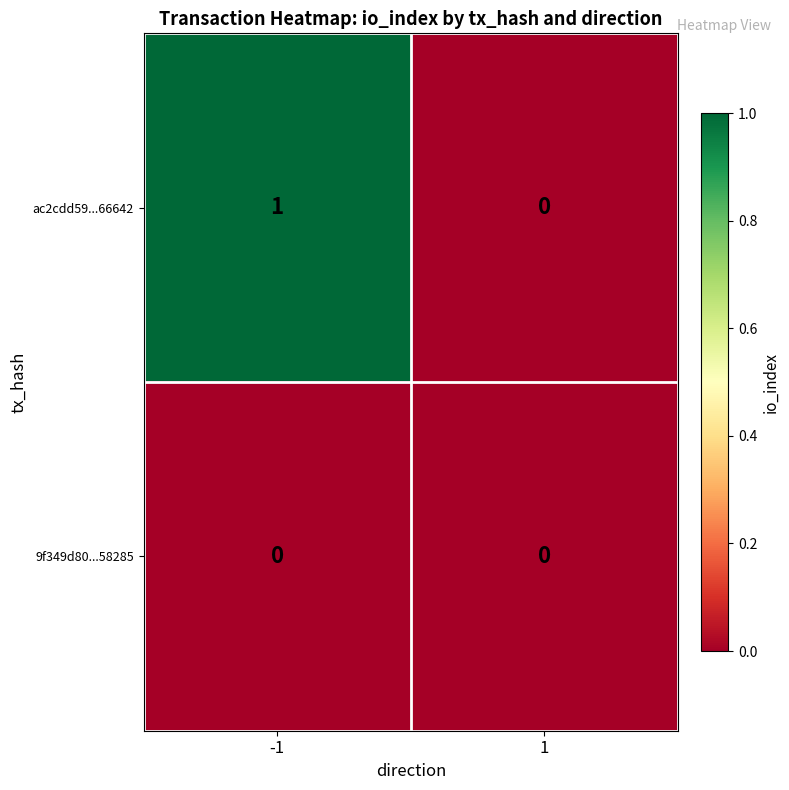

Reading right to left, list all the values displayed in this chart.

ac2cdd59...66642: 1=0	-1=1
9f349d80...58285: 1=0	-1=0